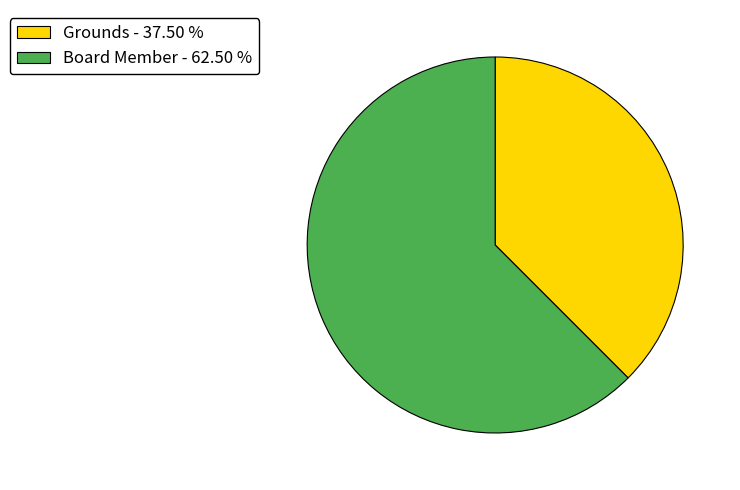

Do Grounds - 37.50 % and Board Member - 62.50 % together represent more than half of the pie?

Yes